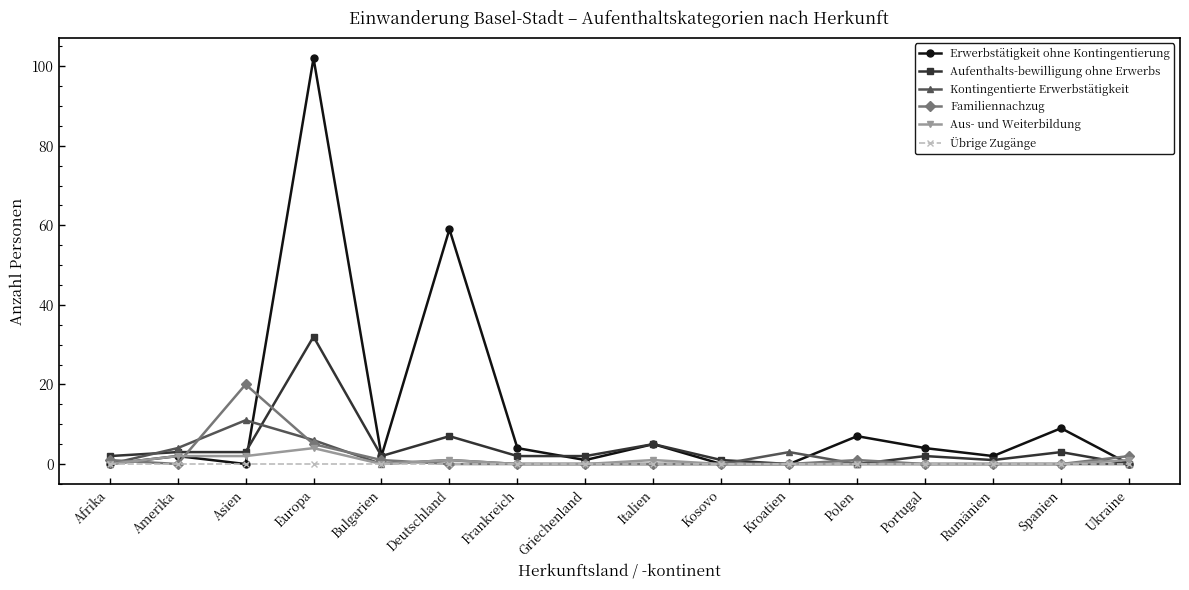

At how many categories does at least one series exceed 101?

1